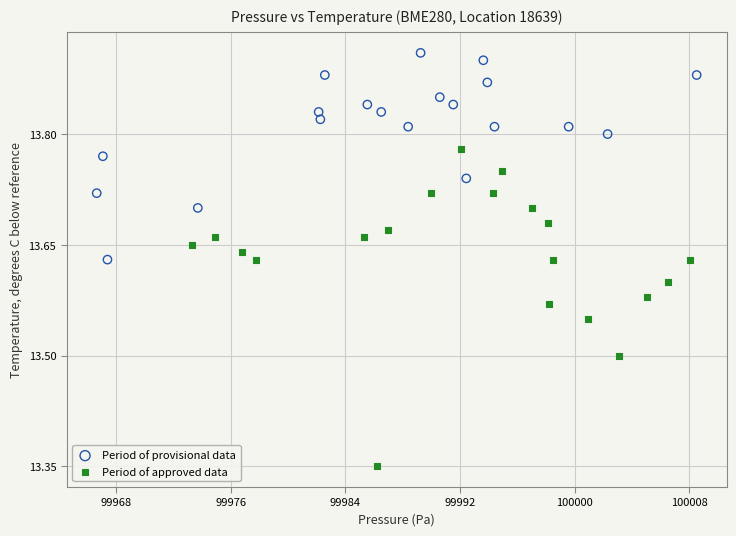

Which series reaches the maximum Y coordinate?

Period of provisional data